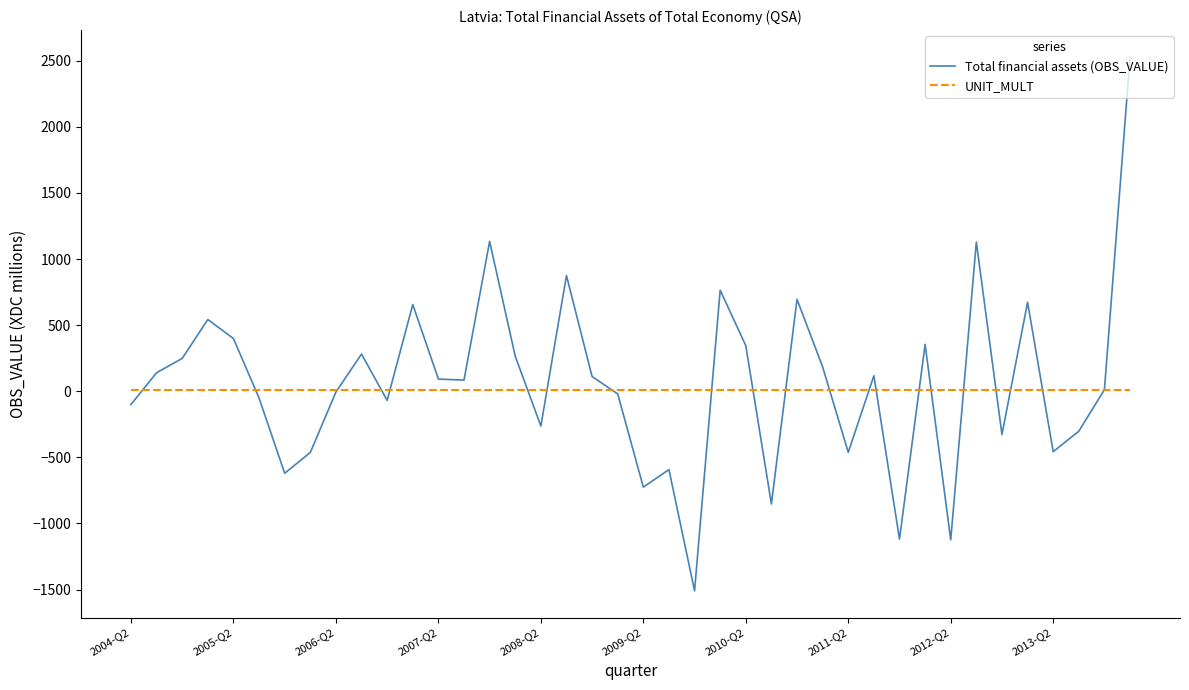

What is the maximum value for Total financial assets (OBS_VALUE)?

2529.9